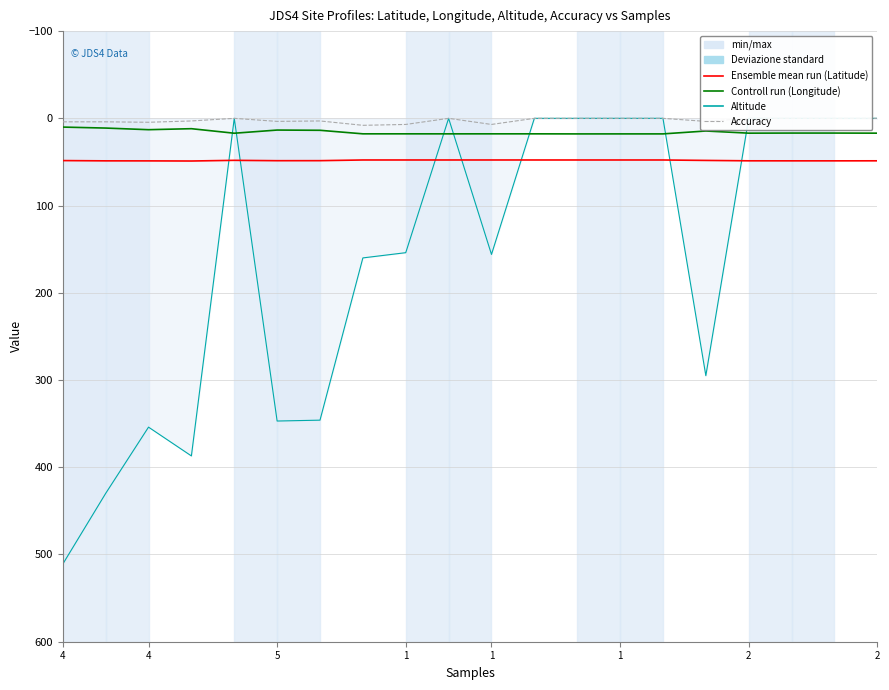

At which label is Latitude closest to 48?

1